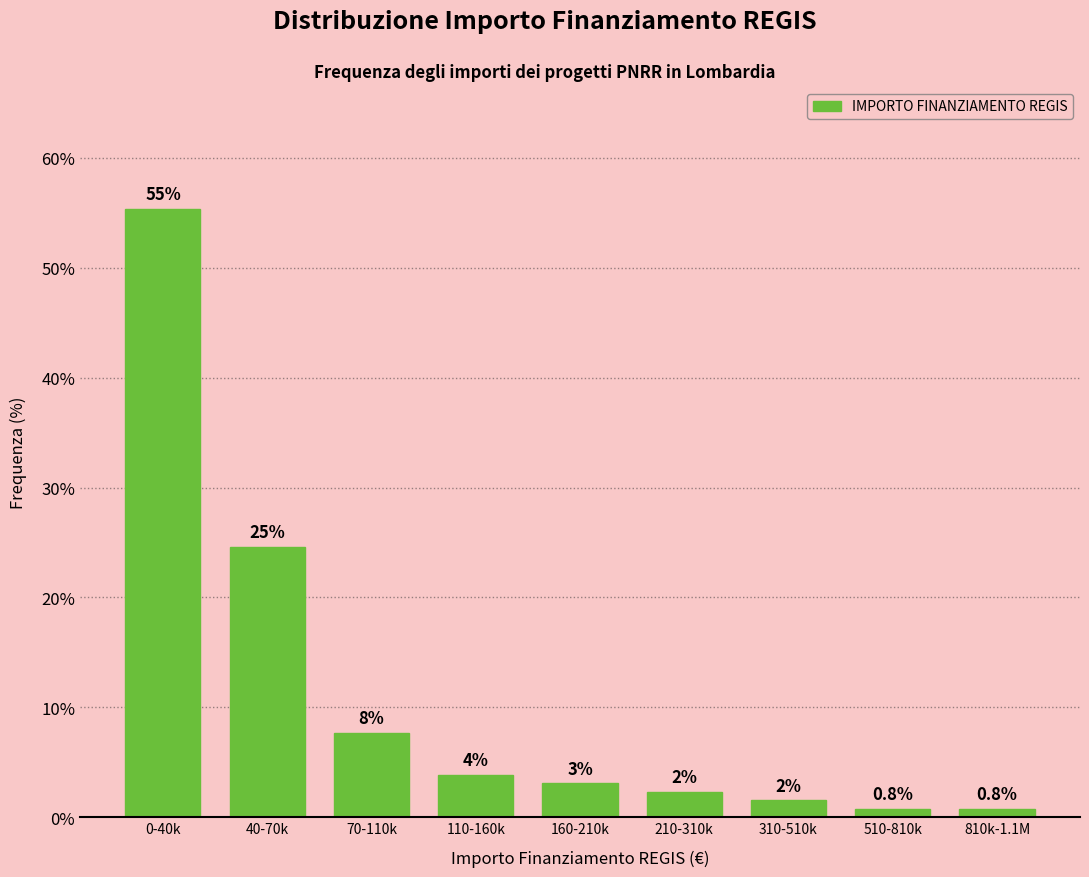

How many bars are there in total?

9